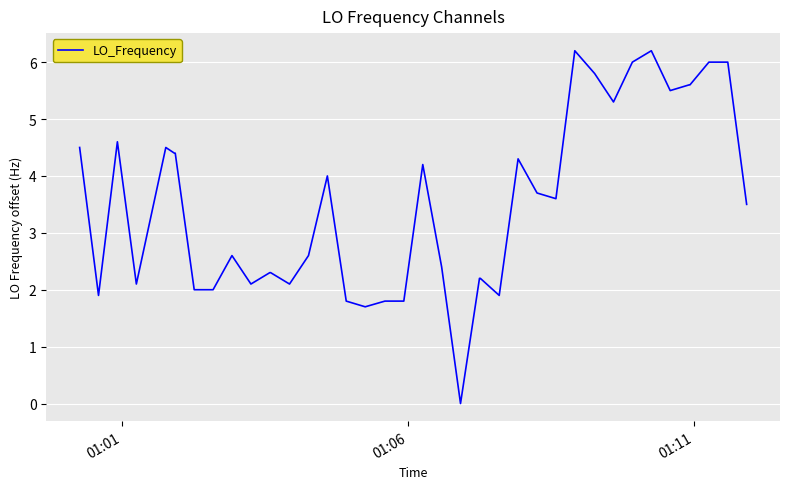

What is the maximum value shown in the chart?

6.2